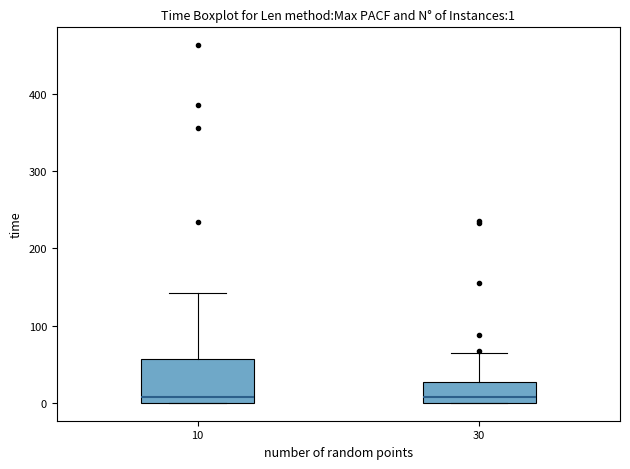

Which box is the tallest, from its lower edge to its upper edge?

10